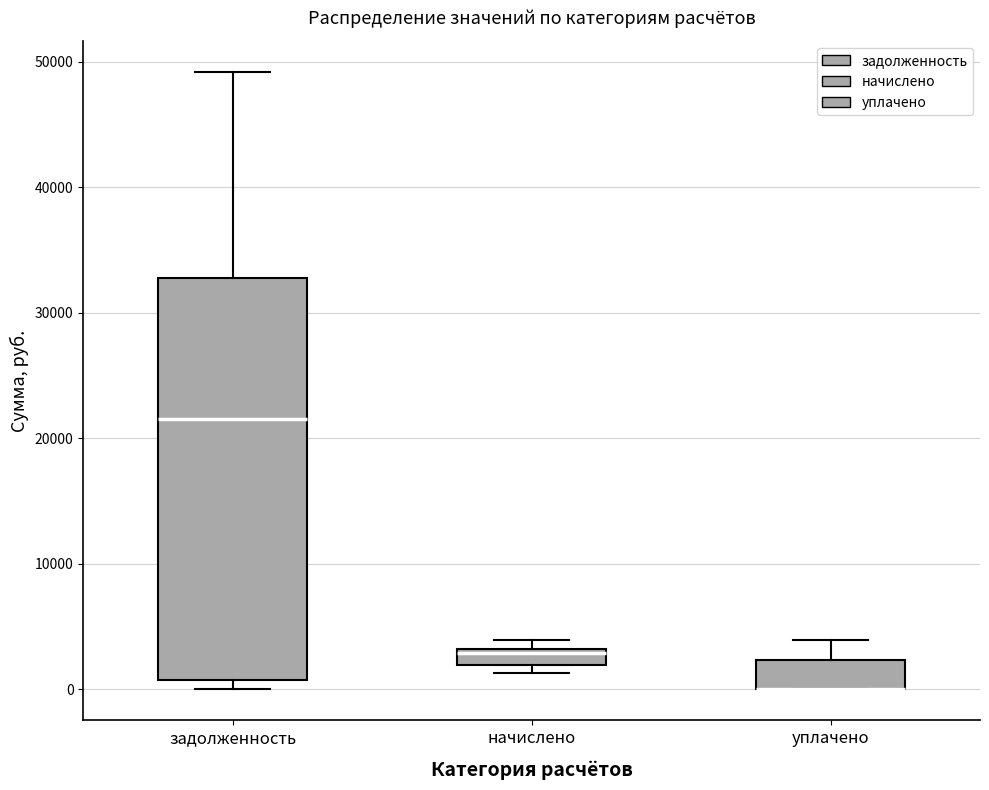

Comparing the boxes themselves (not the whiskers), which one is the tallest?

задолженность